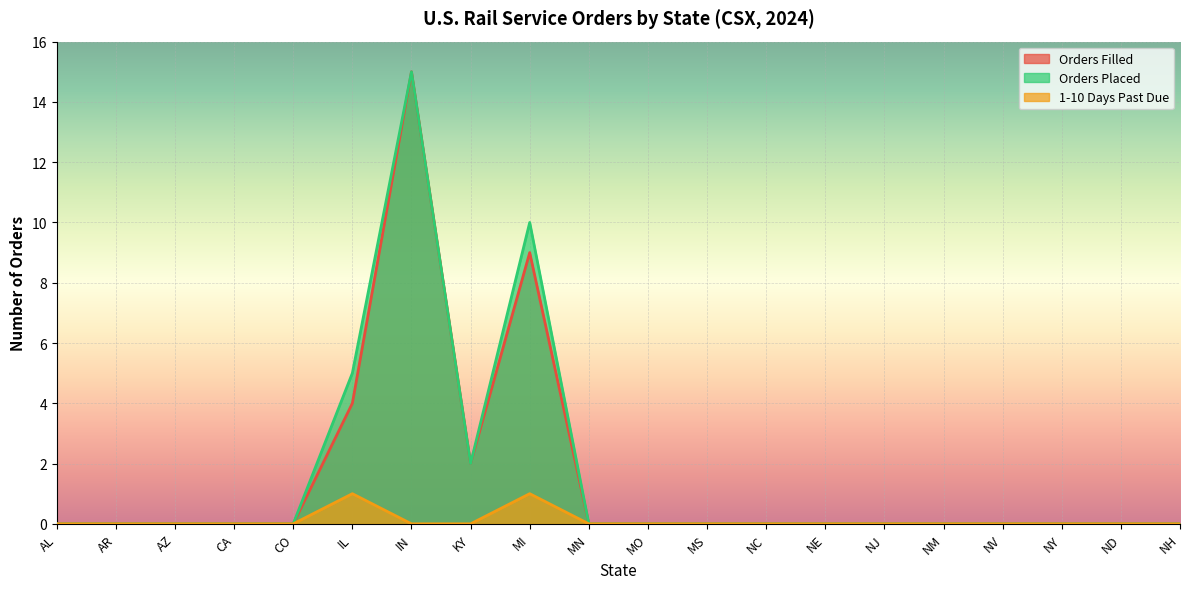

What position from the right is AZ?

18